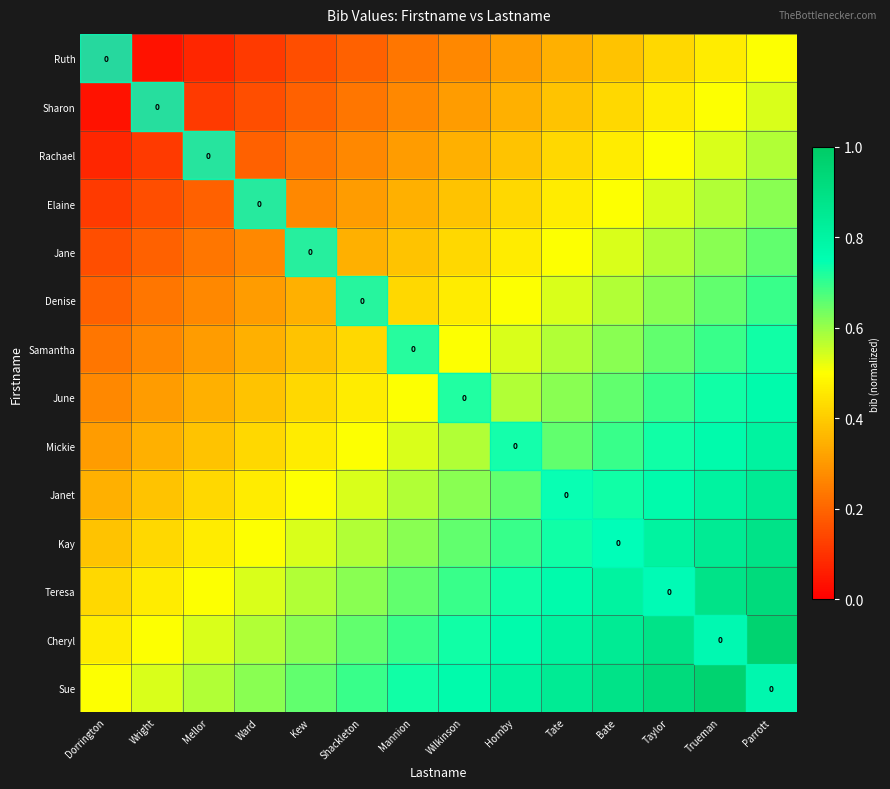

List the labels in order of Kay value, smallest first.

Dorrington, Wright, Mellor, Ward, Kew, Shackleton, Mannion, Wilkinson, Hornby, Tate, Bate, Taylor, Trueman, Parrott